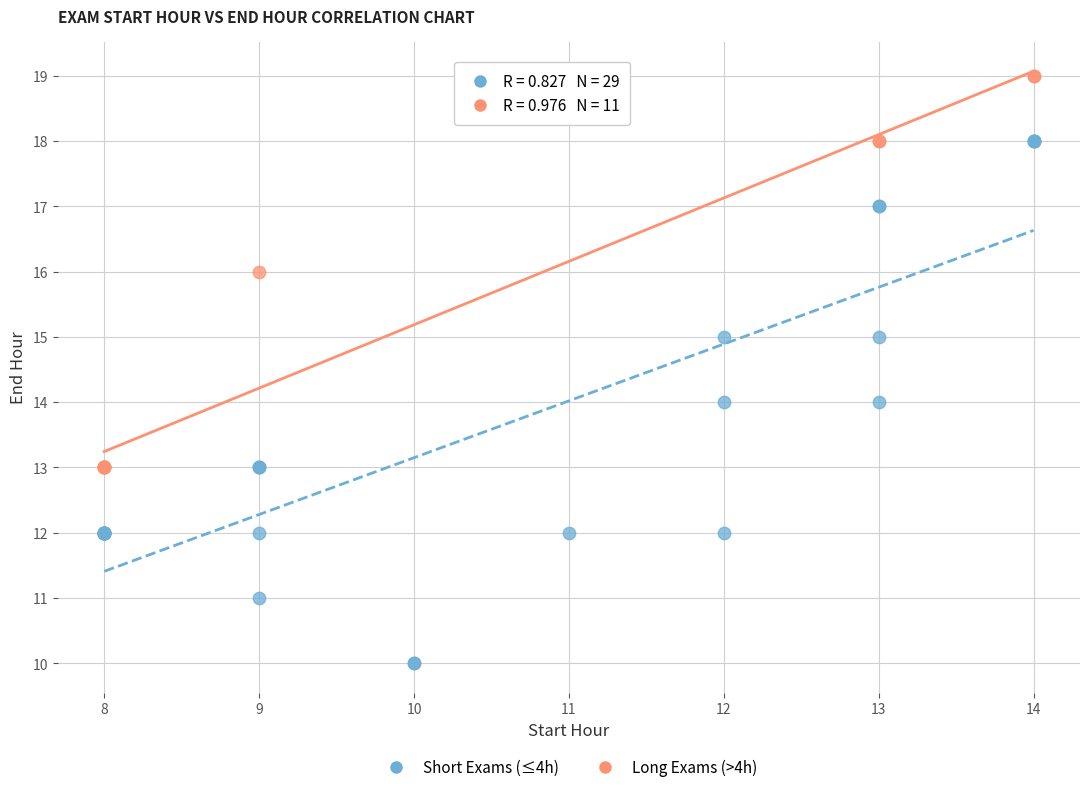

Which series has the widest spread of Y values?

Short Exams (≤4h)